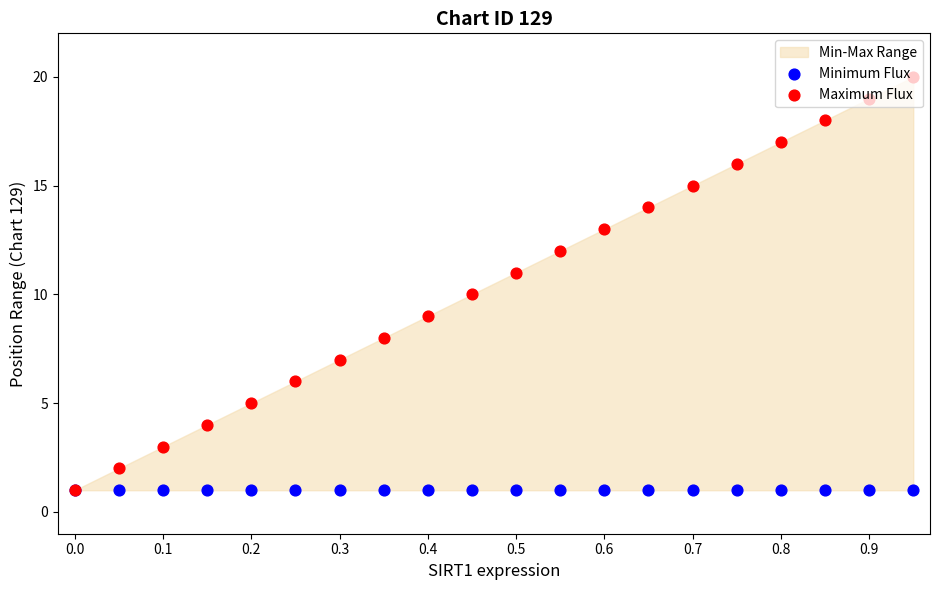

What are all the series names shown in the legend?

Minimum Flux, Maximum Flux